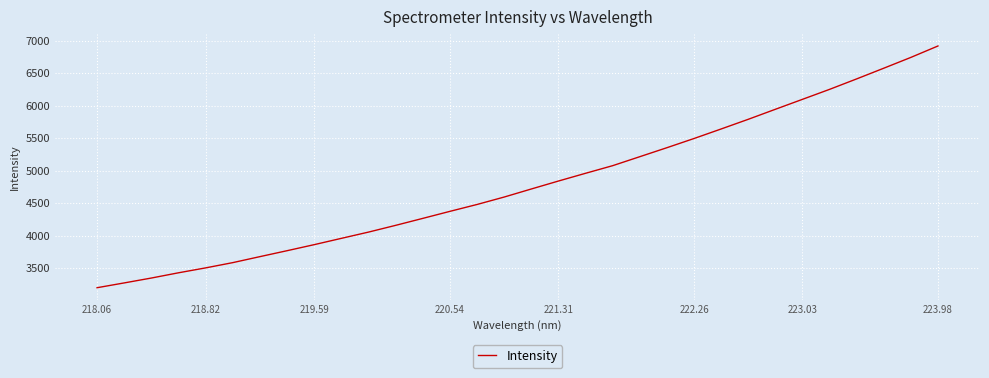

What is the smallest value displayed?

3199.9